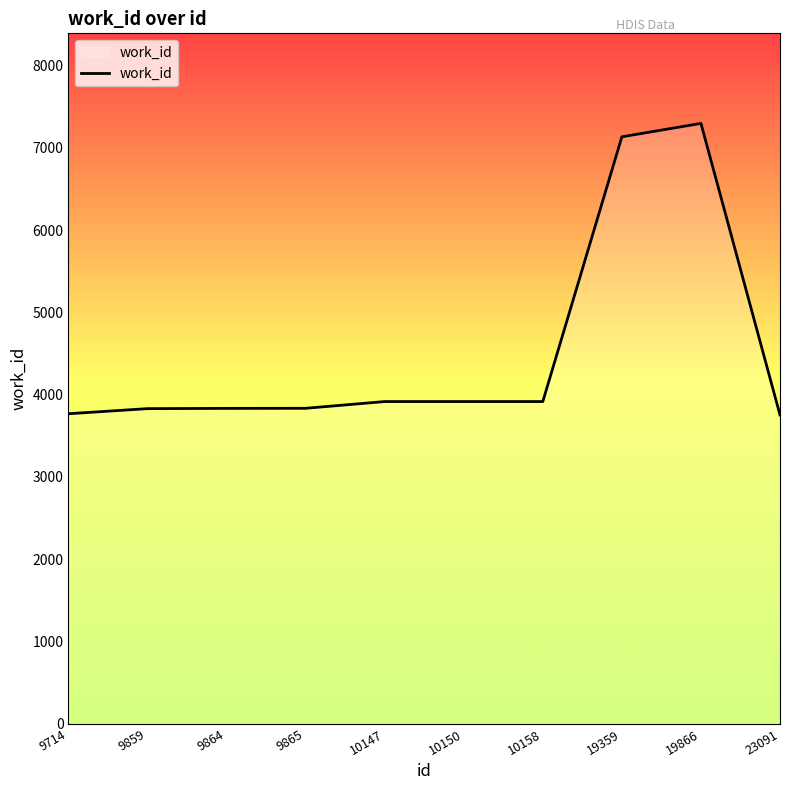

What is the sum of the values at 9859 and 19359?

10963